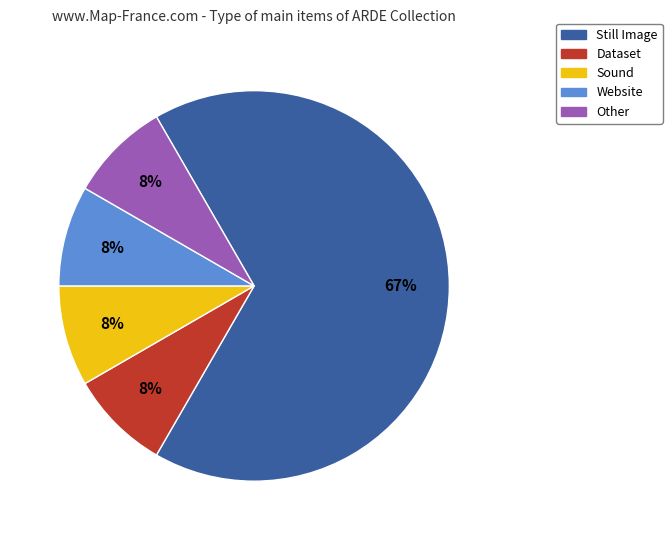

What is the largest slice in the pie chart?

Still Image